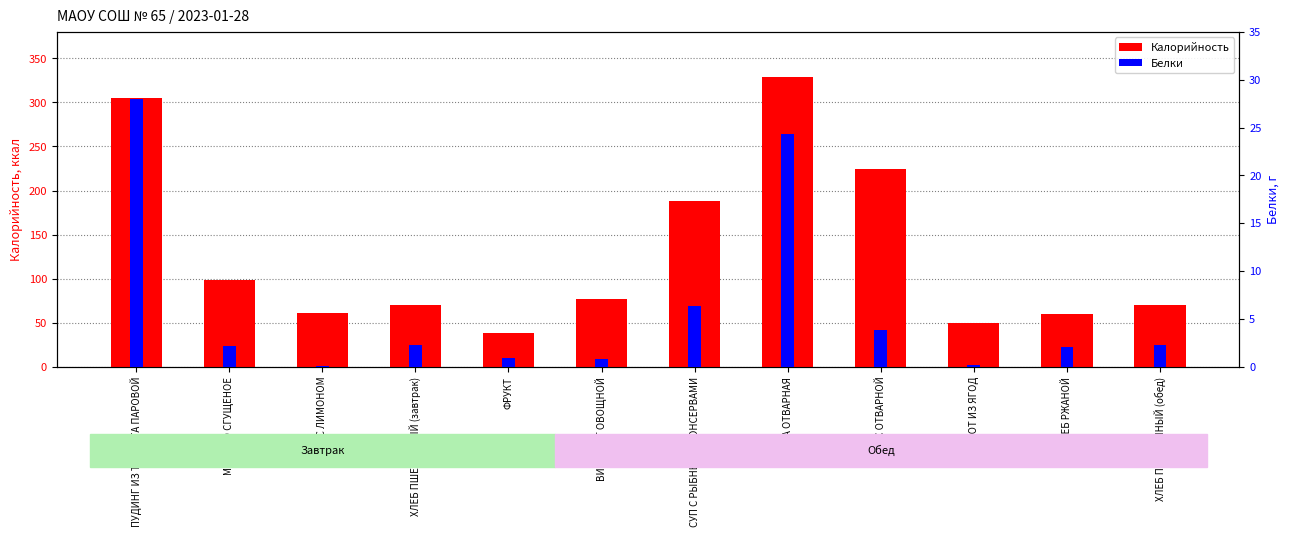

The Белки series shows 5.2 at РИС ОТВАРНОЙ. True or false?

False